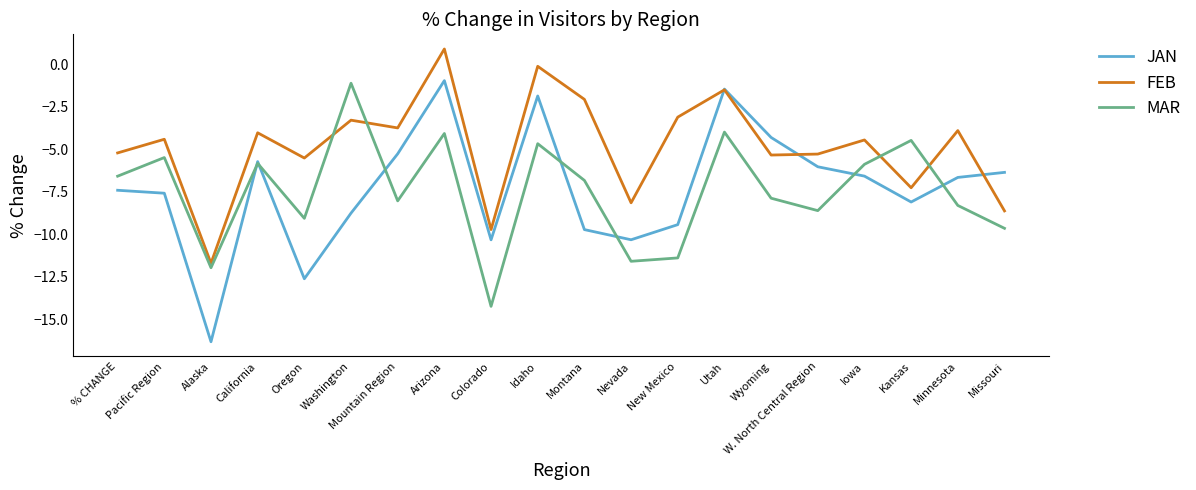

What is the sum of all MAR values?

-149.9